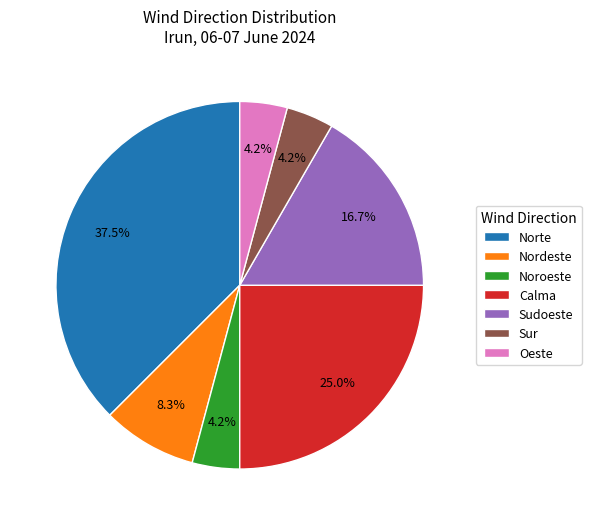

To the nearest percent, what is the difference between the largest and smallest slice percentages?

33%